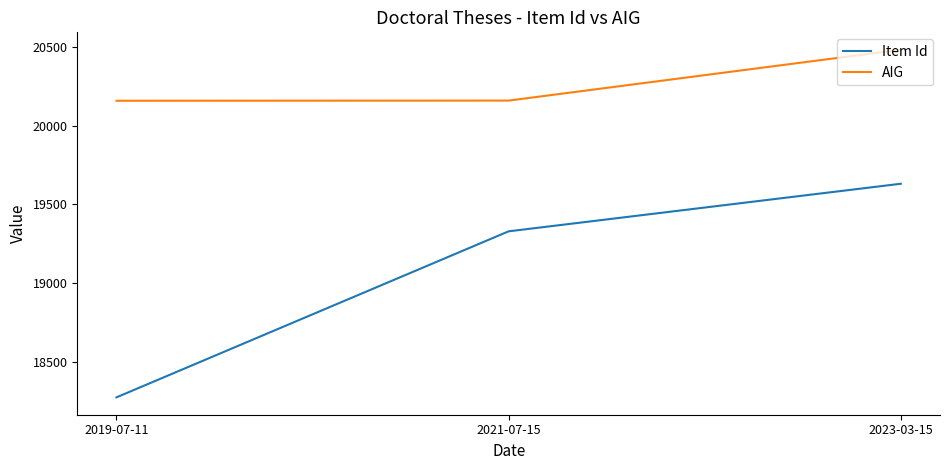

What is the greatest value displayed?

20482